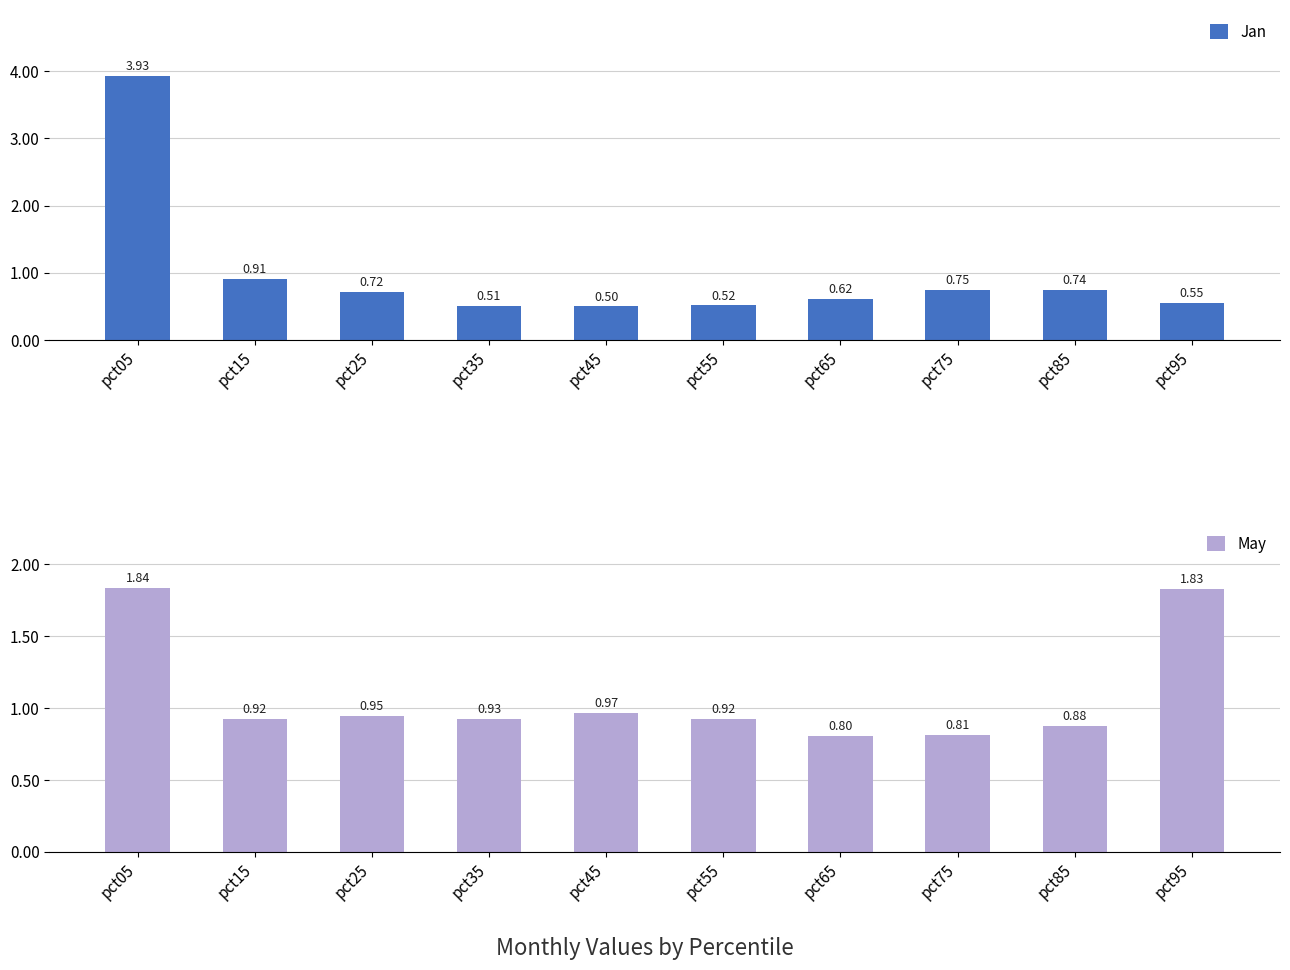

Reading left to right, transcribe all the data shown in this chart.

Jan: pct05=3.9	pct15=0.9	pct25=0.7	pct35=0.5	pct45=0.5	pct55=0.5	pct65=0.6	pct75=0.8	pct85=0.7	pct95=0.6
May: pct05=1.8	pct15=0.9	pct25=0.9	pct35=0.9	pct45=1.0	pct55=0.9	pct65=0.8	pct75=0.8	pct85=0.9	pct95=1.8